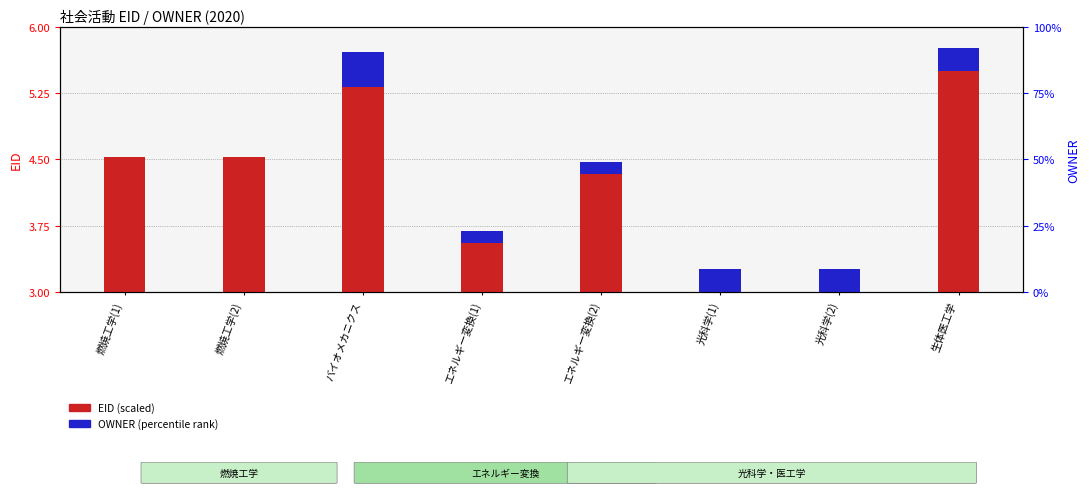

The OWNER (percentile) series shows 0.2 at エネルギー変換(2). True or false?

False